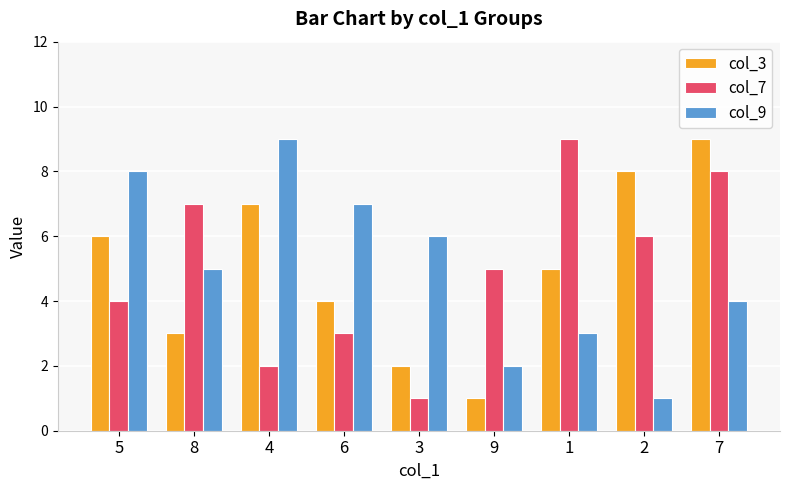

How many data points in col_3 are less than 5?

4